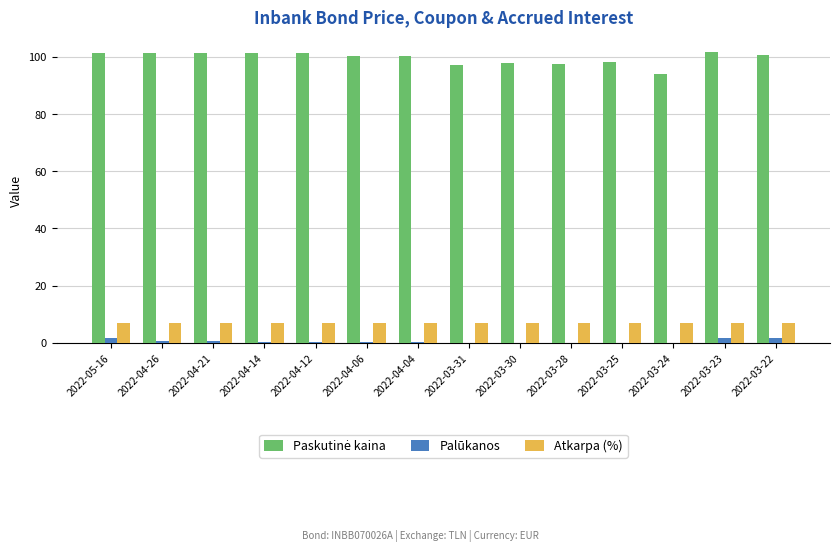

What is the sum of all Palūkanos values?

7.5